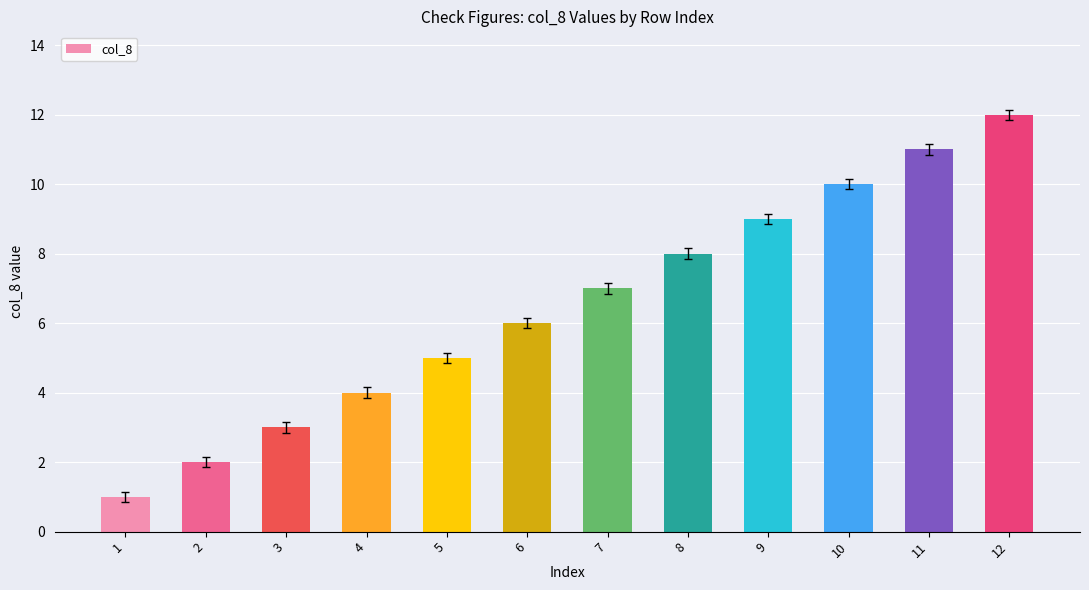

Where is the data nearest to the value 6?

6